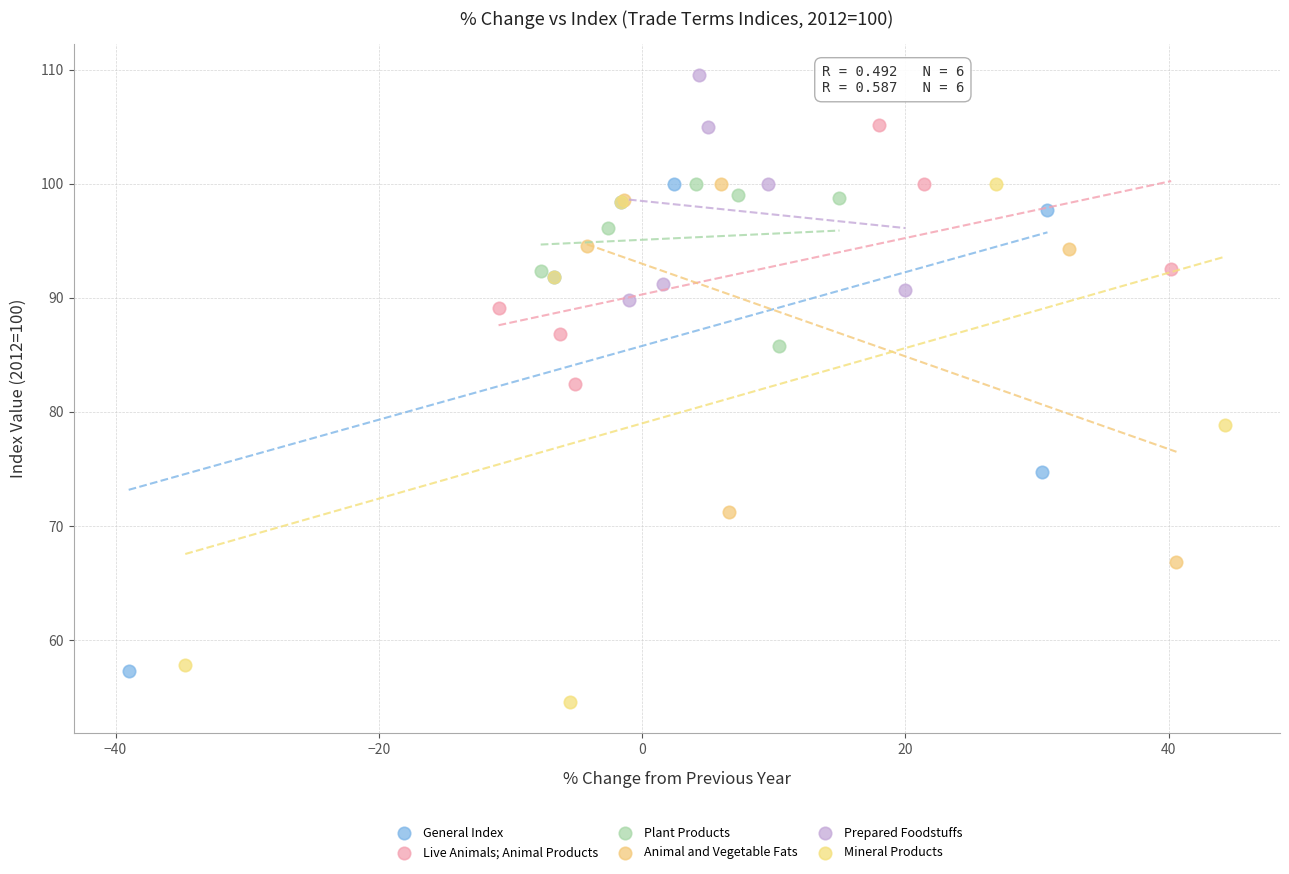

Which series contains the lowest Y value?

Mineral Products